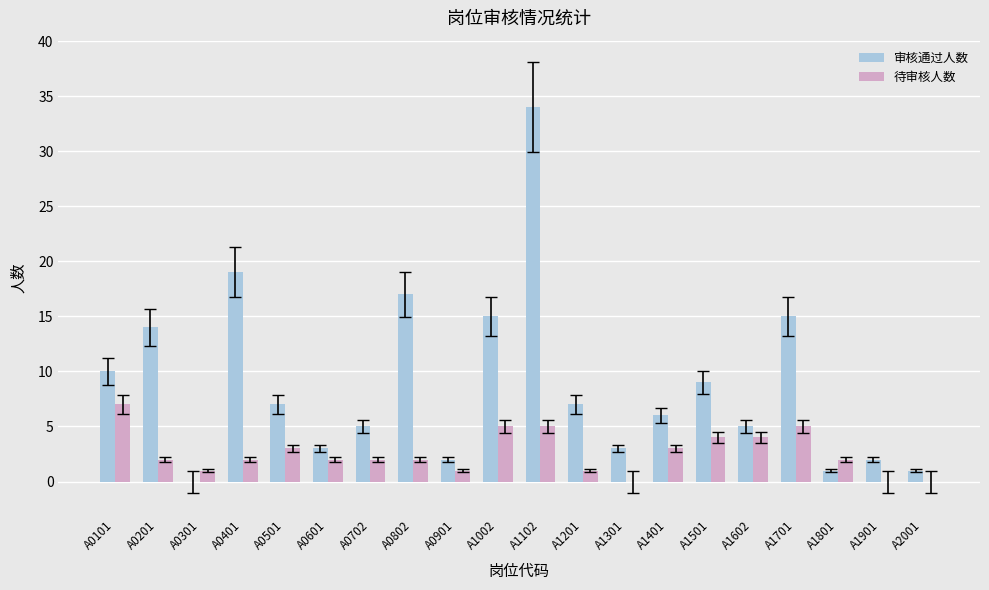

The 待审核人数 series shows 2 at A0802. True or false?

True